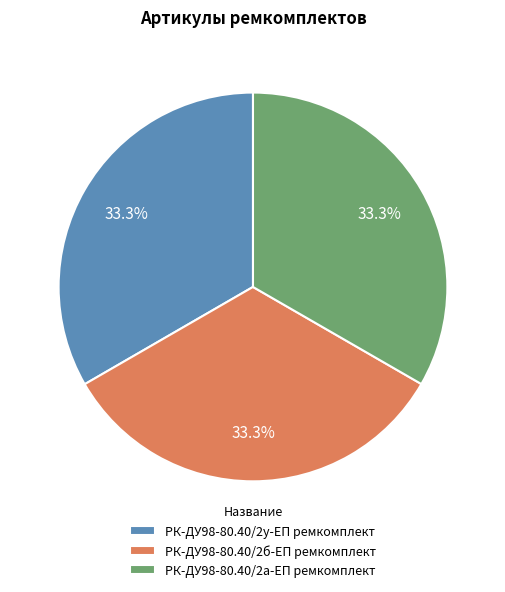

Count the number of slices in the pie.

3